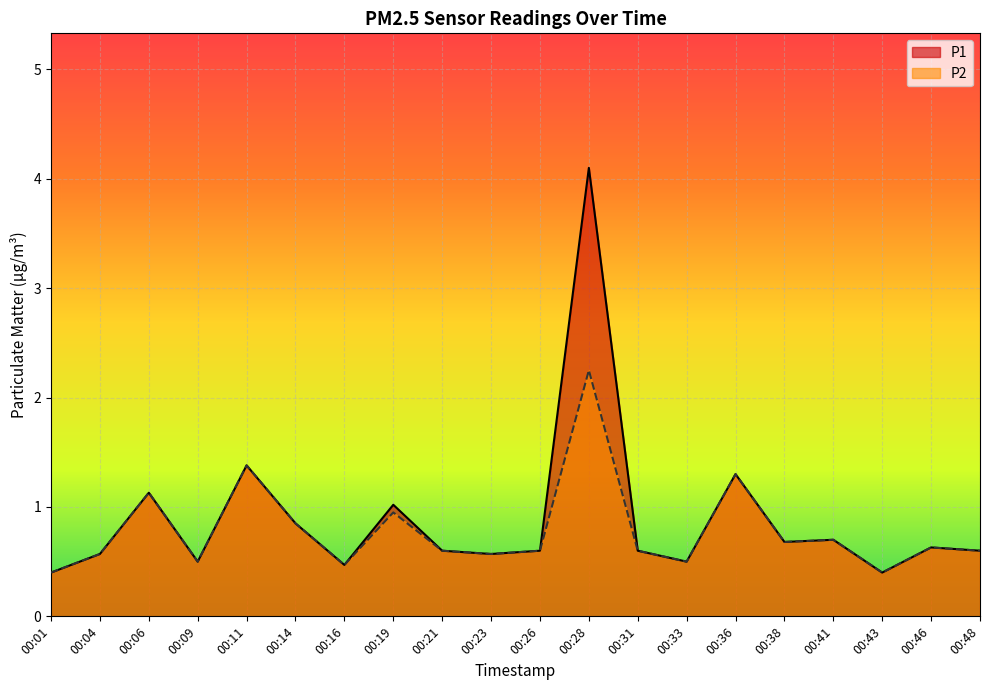

In P1, how many points are lower than both neighbors (excluding endpoints)?

6